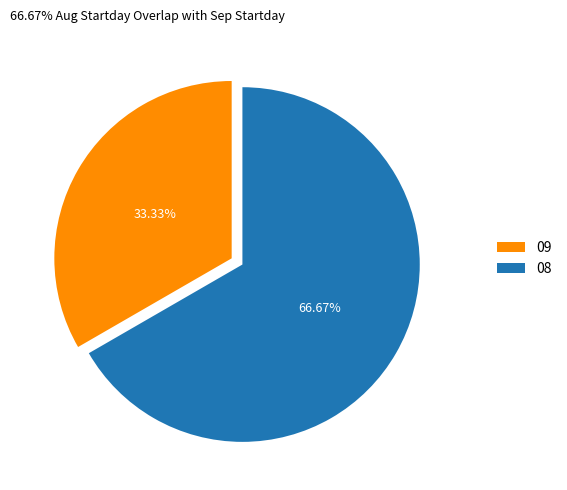

How many segments does this pie chart have?

2